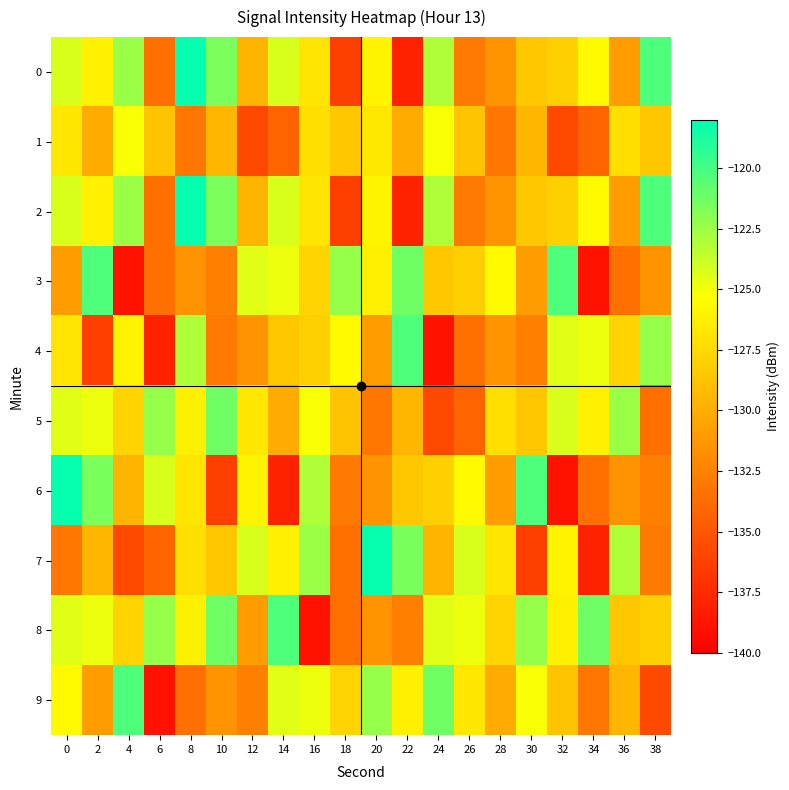

Which label corresponds to the smallest value in the chart?

4